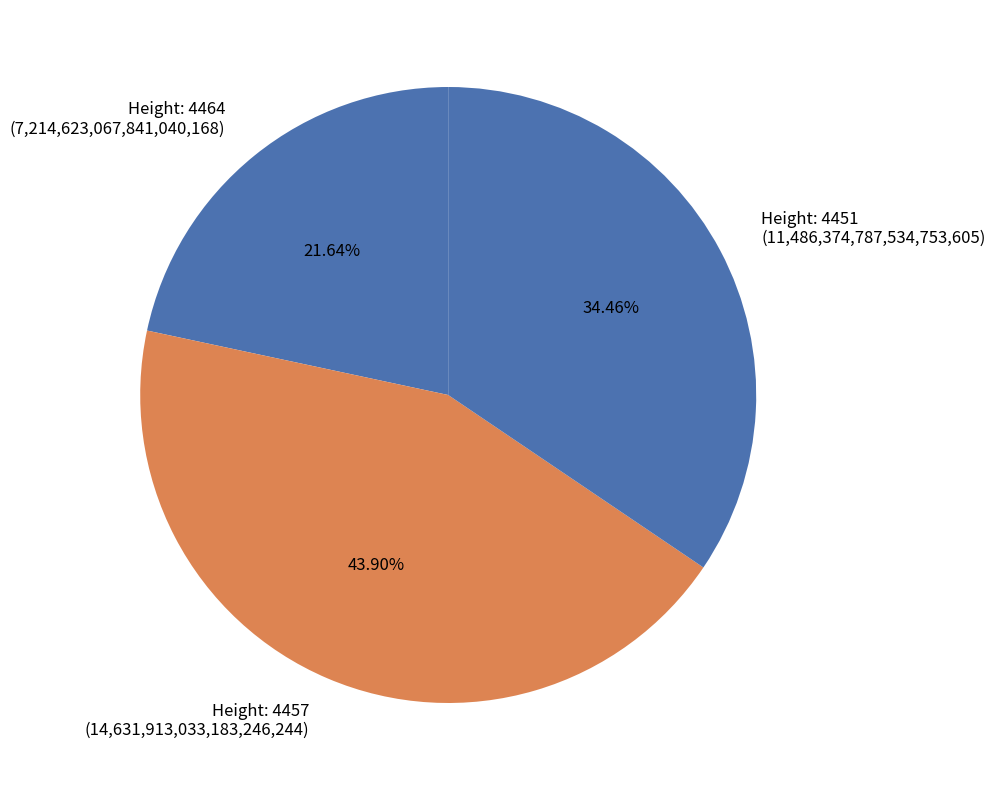

Which slice is the largest?

Height: 4457 (14,631,913,033,183,246,244)